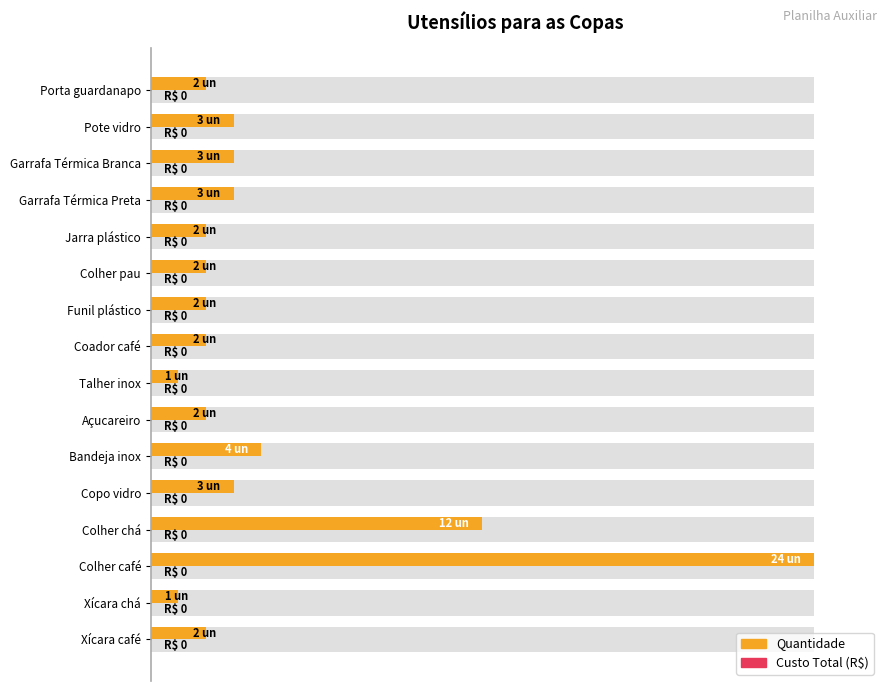

How many series are shown in this chart?

2